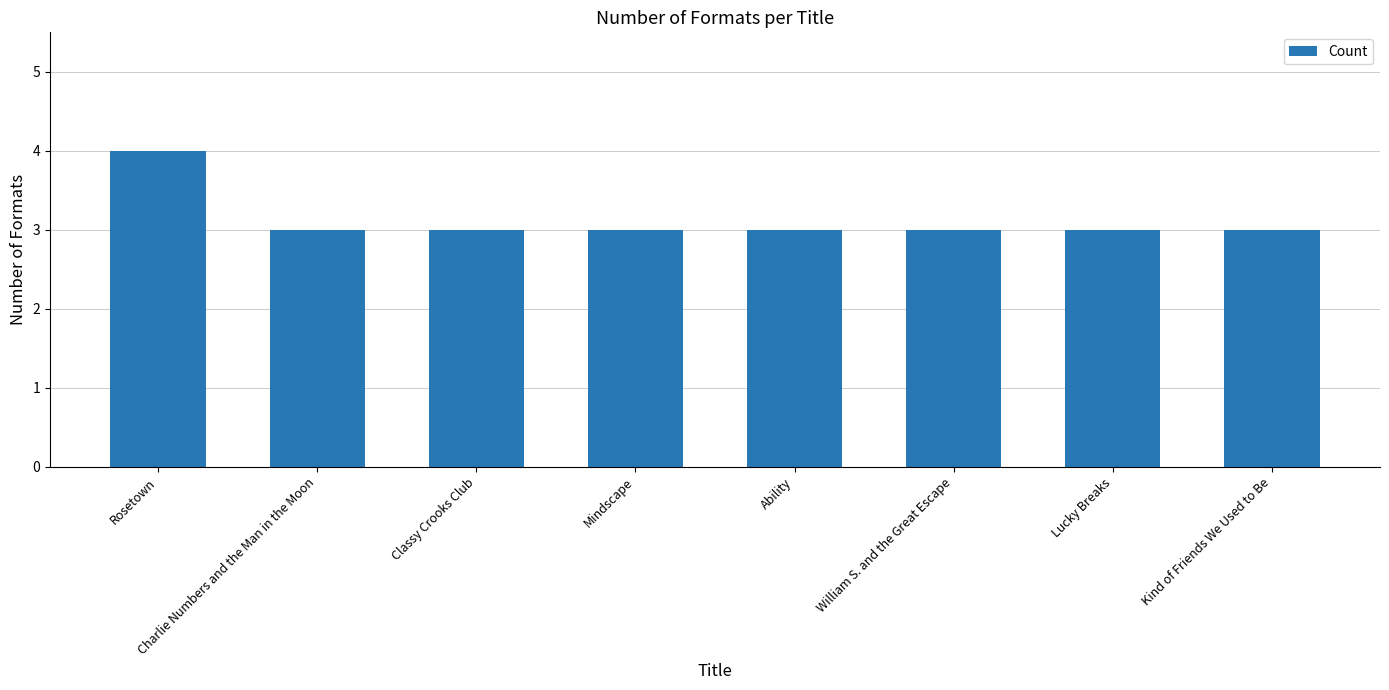

The value at Ability is 1. True or false?

False